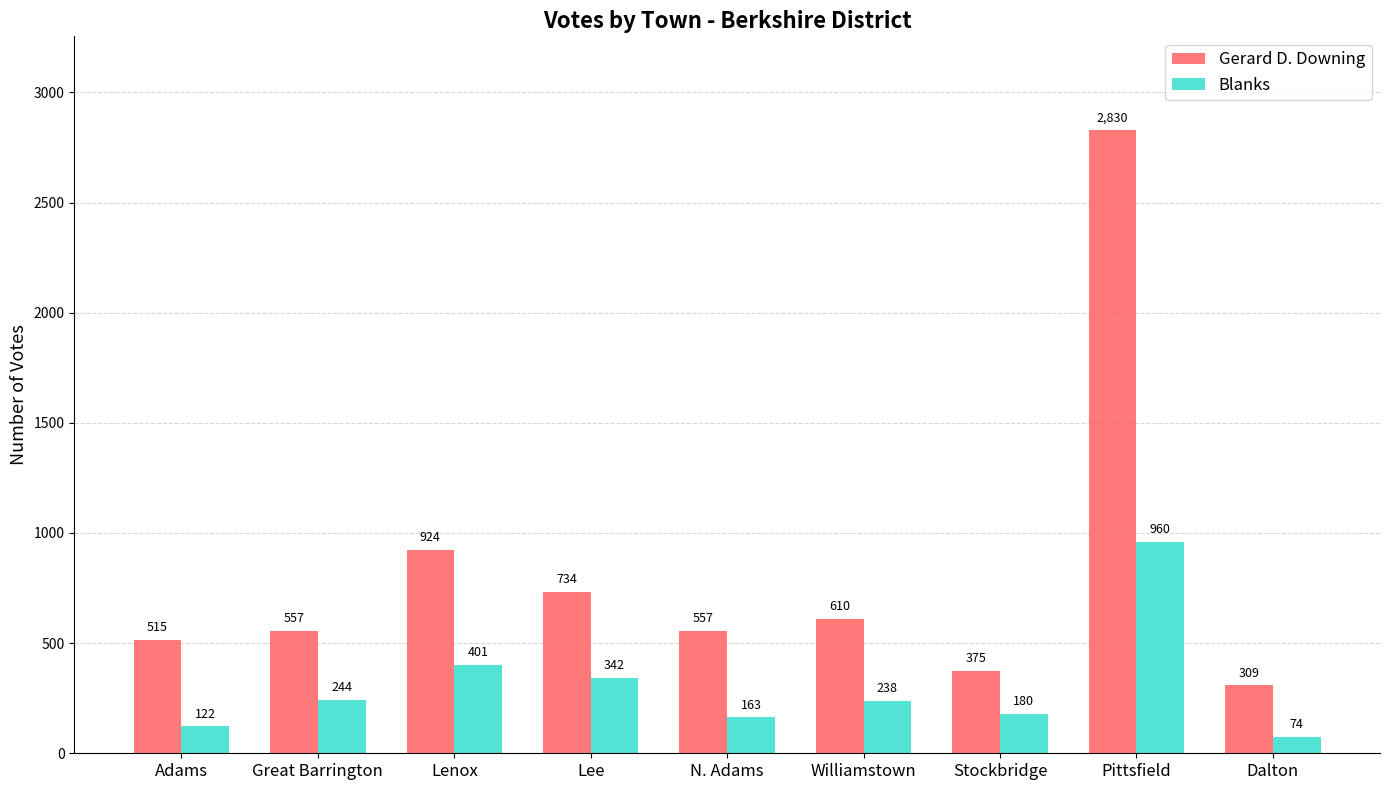

At which category is the sum across all series the highest?

Pittsfield